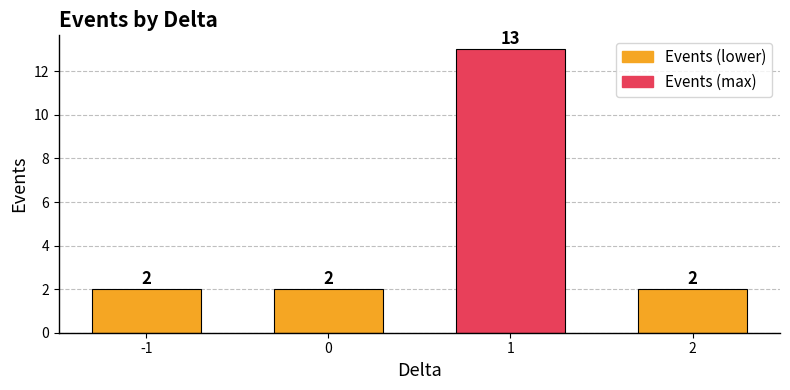

What is the difference between the values at 1 and -1?

11